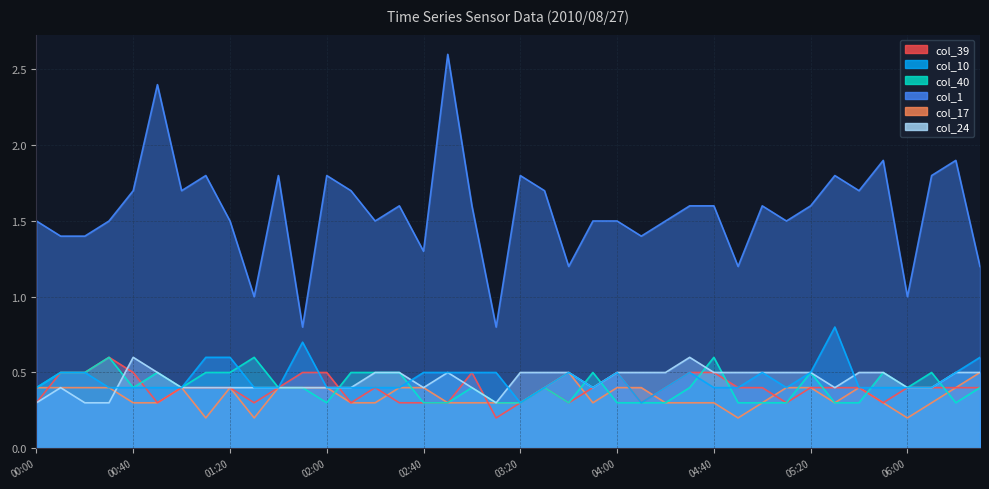

True or false: col_1 and col_17 cross at least once.

False